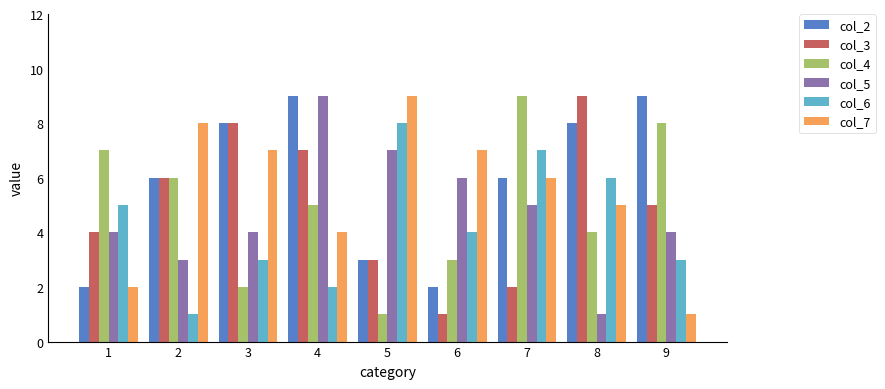

Rank the categories by col_3 value from highest to lowest.

8, 3, 4, 2, 9, 1, 5, 7, 6